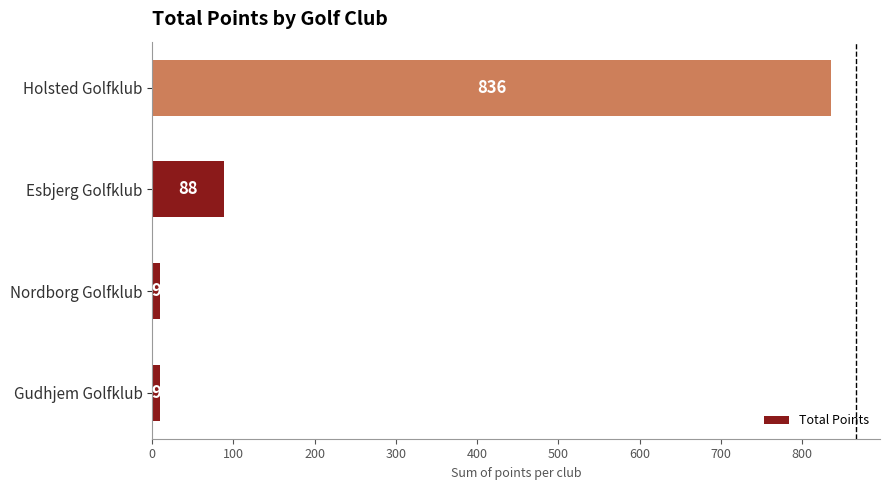

Is it true that the value at Esbjerg Golfklub is 88?

True